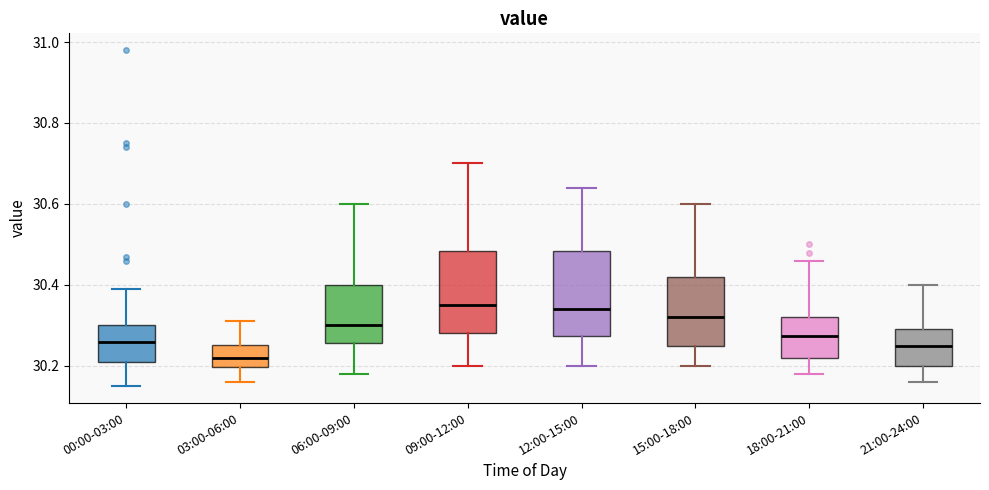

Reading left to right, read every box against the y-axis: the position of its median line, the range the box covers, and the ends of its whiskers. The values are not printed on the chart, so give them approximately, as read against the axis.

00:00-03:00: median 30.26, box 30.22 to 30.30, whiskers 30.16 to 30.40
03:00-06:00: median 30.22, box 30.20 to 30.26, whiskers 30.16 to 30.32
06:00-09:00: median 30.30, box 30.26 to 30.40, whiskers 30.18 to 30.60
09:00-12:00: median 30.36, box 30.28 to 30.48, whiskers 30.20 to 30.70
12:00-15:00: median 30.34, box 30.28 to 30.48, whiskers 30.20 to 30.64
15:00-18:00: median 30.32, box 30.26 to 30.42, whiskers 30.20 to 30.60
18:00-21:00: median 30.28, box 30.22 to 30.32, whiskers 30.18 to 30.46
21:00-24:00: median 30.26, box 30.20 to 30.30, whiskers 30.16 to 30.40